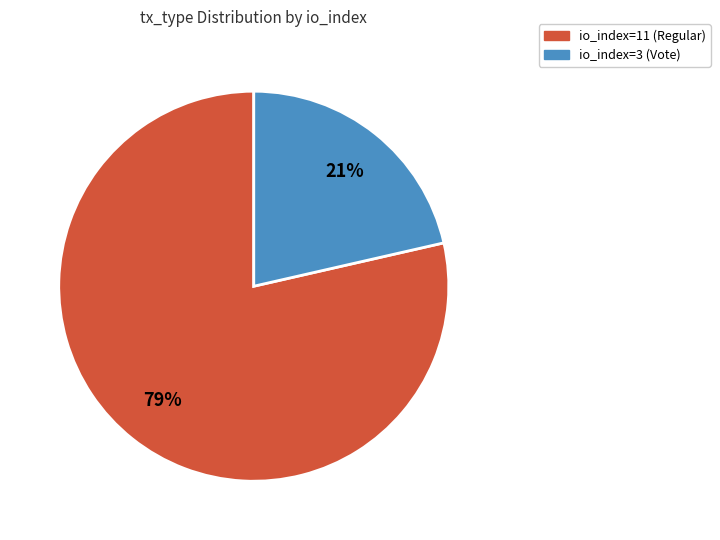

Is the sum of io_index=11 (Regular) and io_index=3 (Vote) greater than half?

Yes